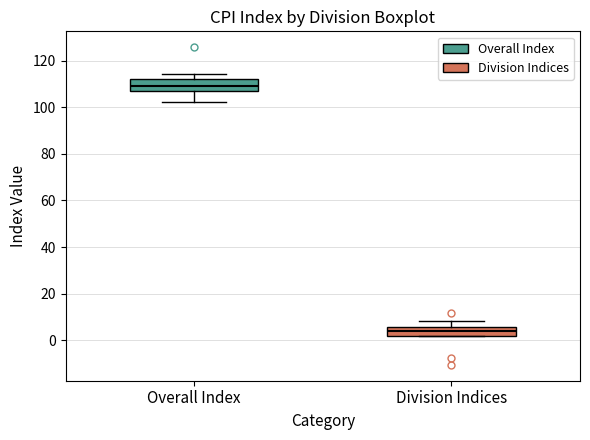

Reading left to right, read every box against the y-axis: the position of its median line, the range the box covers, and the ends of its whiskers. The values are not printed on the chart, so give them approximately, as read against the axis.

Overall Index: median 110, box 106 to 112, whiskers 102 to 114
Division Indices: median 4, box 2 to 6, whiskers 2 to 8